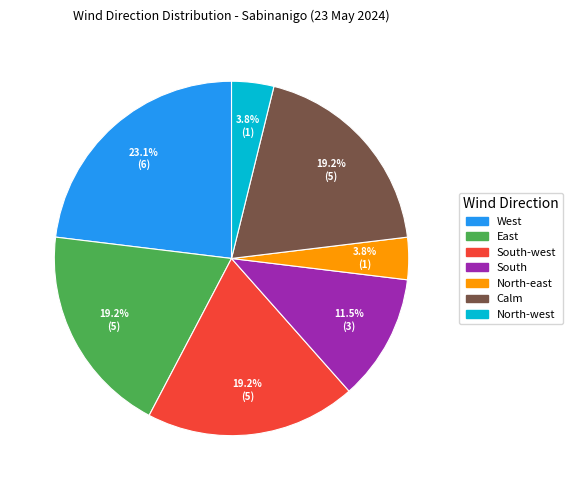

Is there a majority slice in this chart?

No